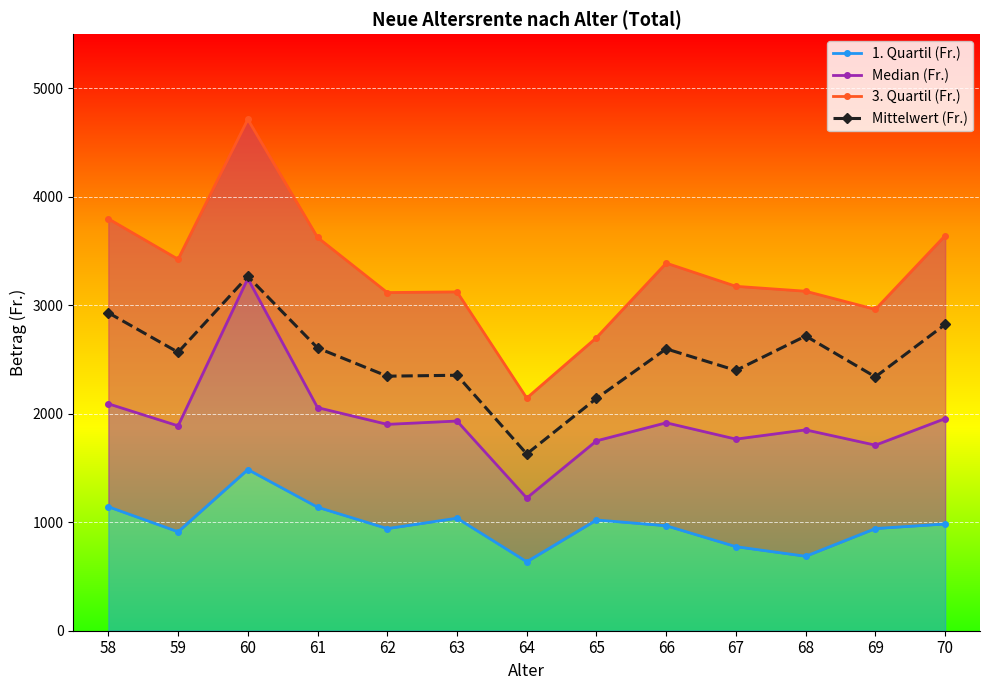

Which series changed the most between 58 and 64?

3. Quartil (Fr.)